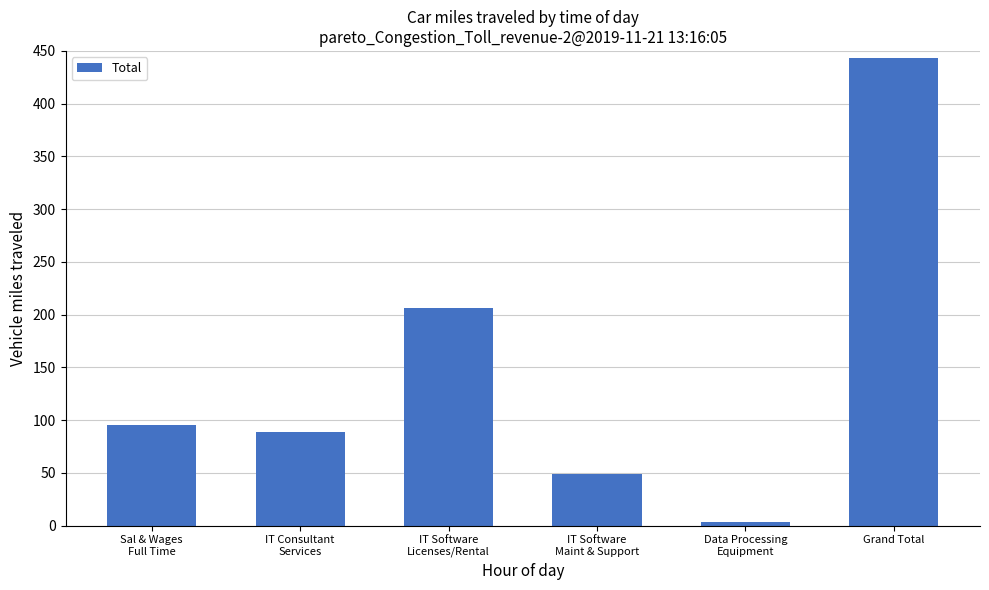

Are the bars horizontal?

No